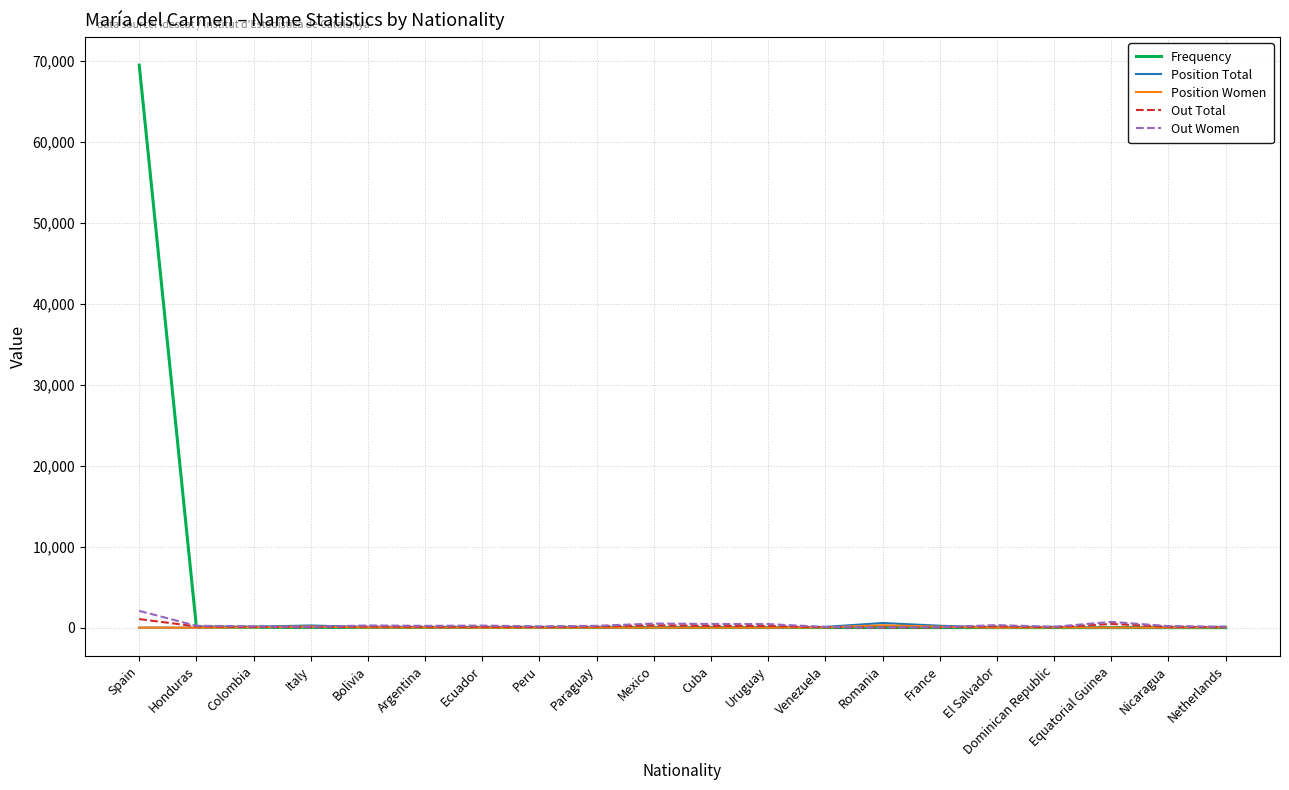

True or false: Position Total has more than 1 points higher than both neighbors.

True